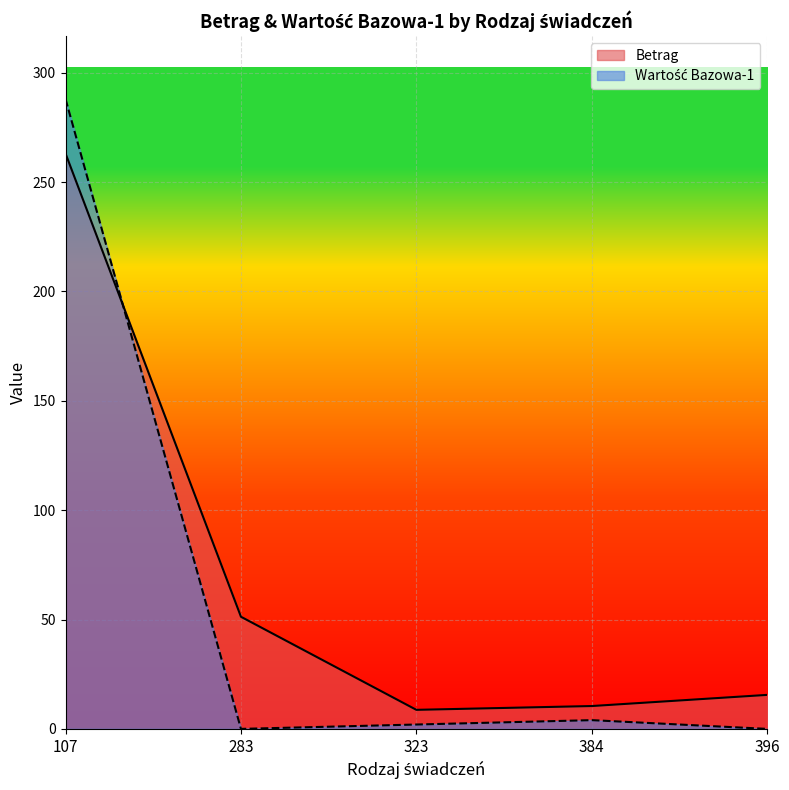

What is the average value of the Betrag series?

69.8